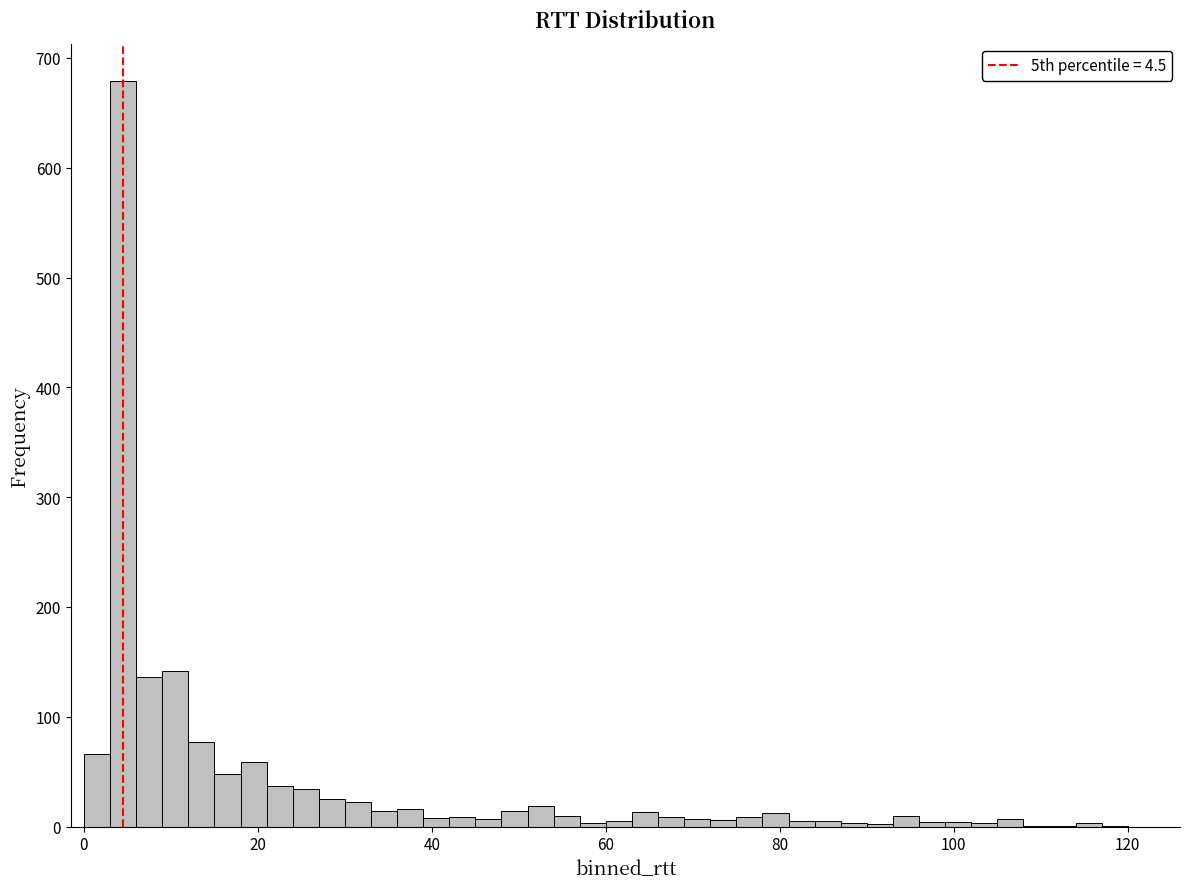

Around what value on the x-axis is the tallest bar? Give the approximate position of its centre, as read against the axis.

4